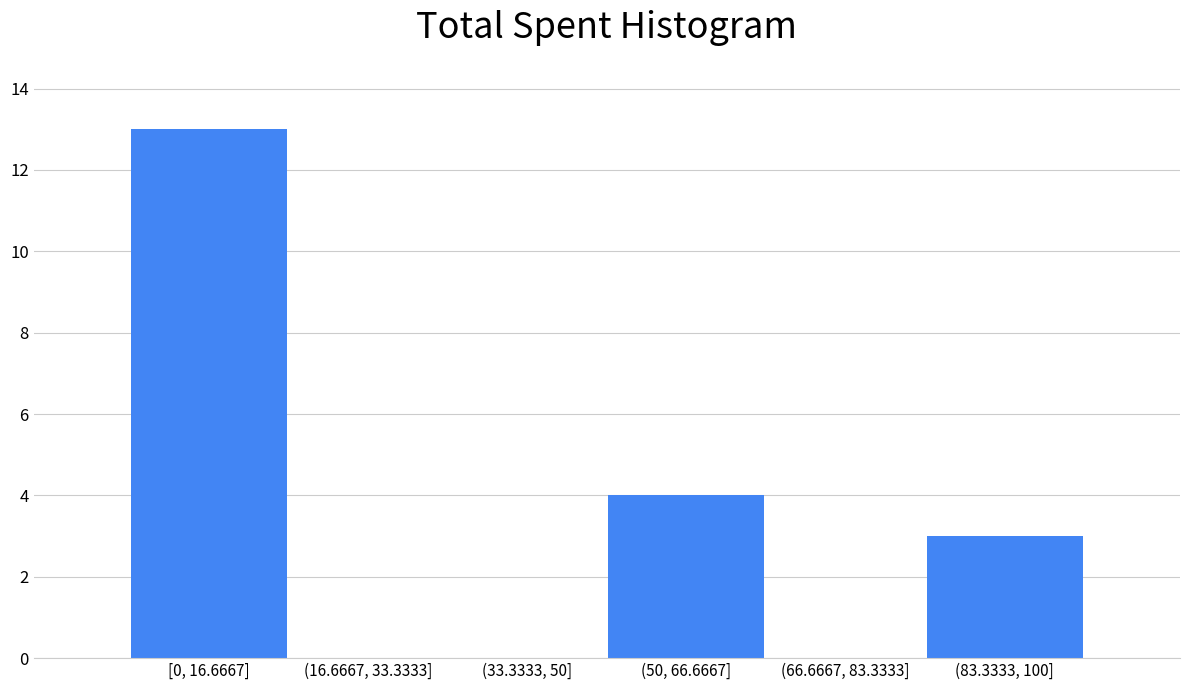

Reading right to left, list all the values displayed in this chart.

(83.3333, 100]=3	(66.6667, 83.3333]=0	(50, 66.6667]=4	(33.3333, 50]=0	(16.6667, 33.3333]=0	[0, 16.6667]=13